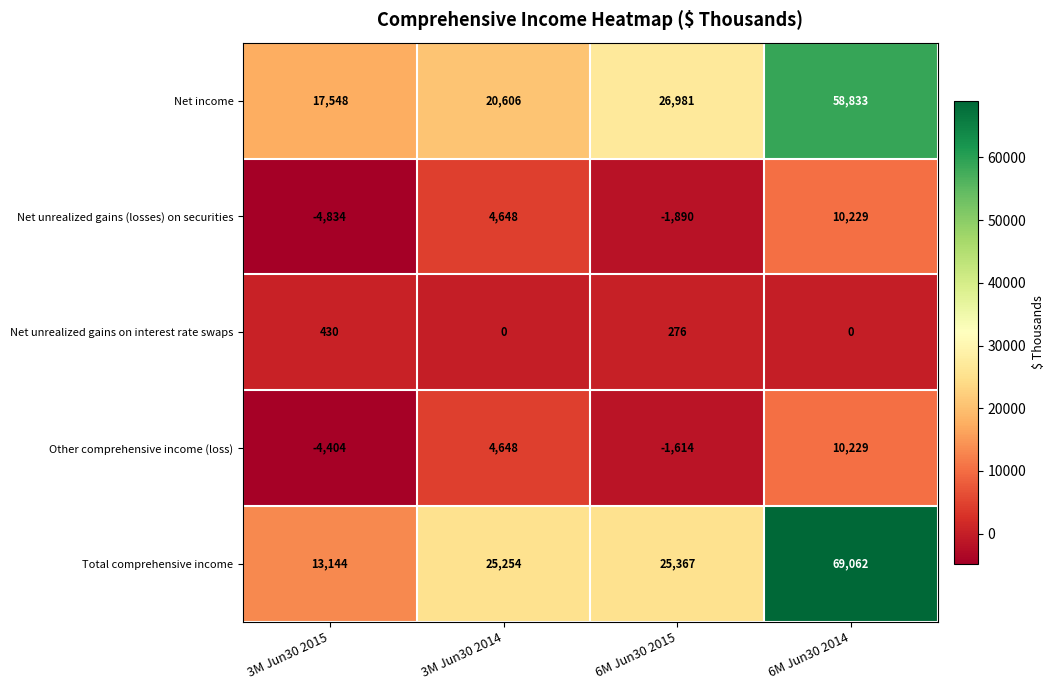

What is the total value across all series at 6M Jun30 2015?

49120